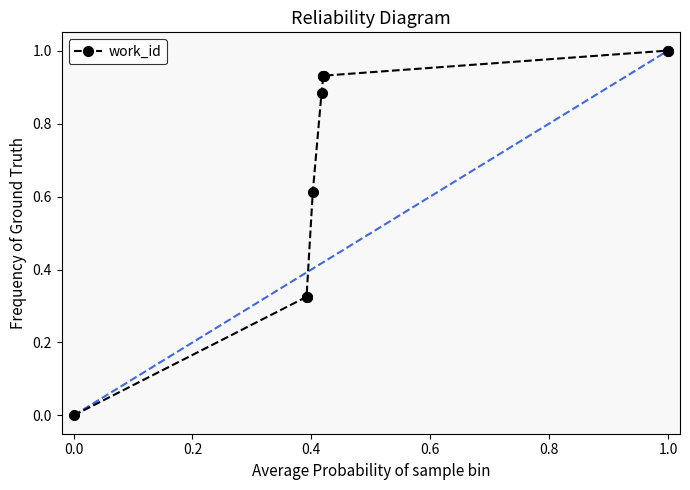

How many values exceed 0?

9